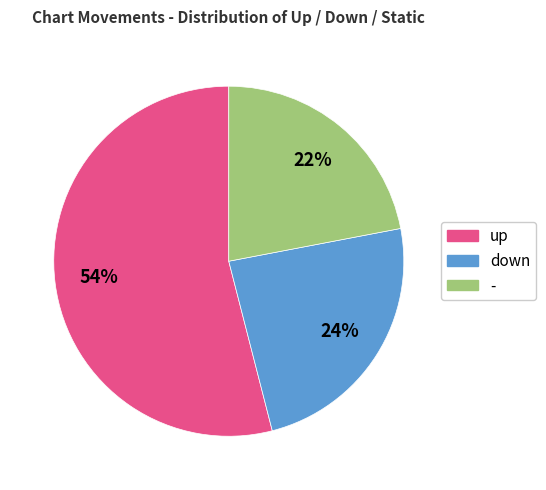

Rank the categories by value from lowest to highest.

-, down, up